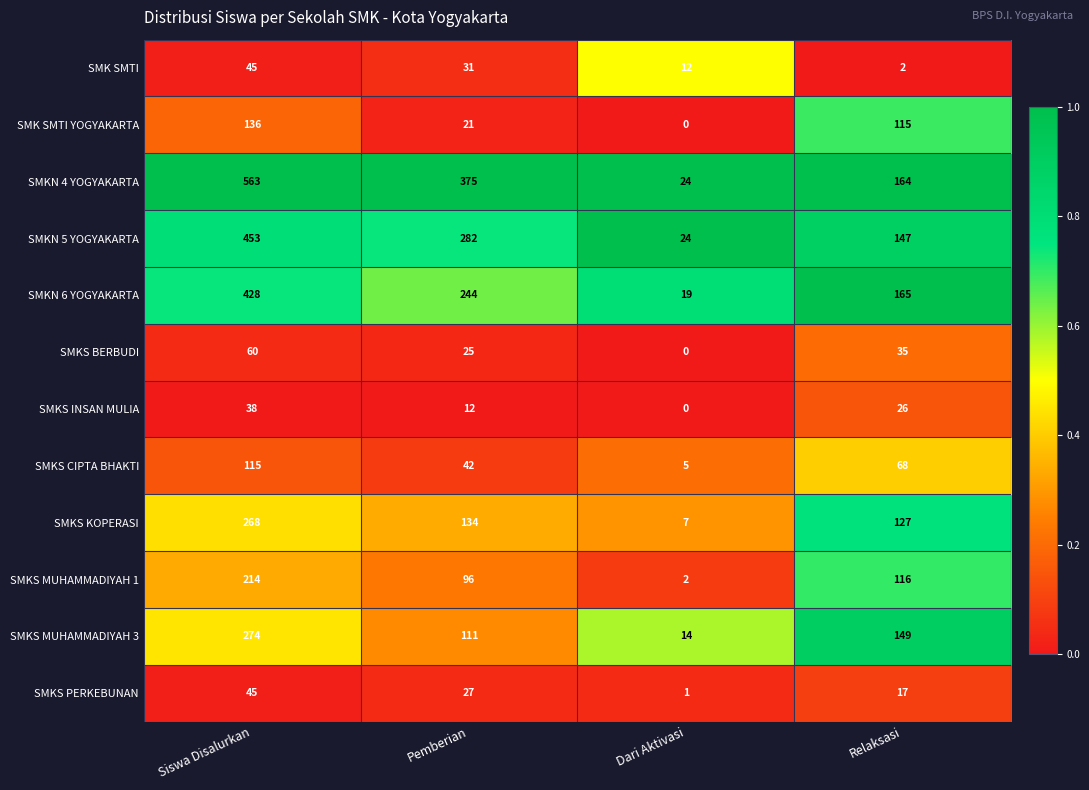

Which series has the largest range (max minus min)?

SMKN 4 YOGYAKARTA